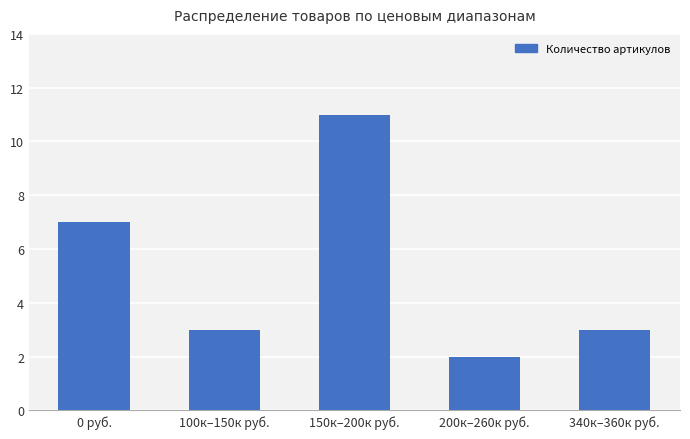

Is it true that the value at 340к–360к руб. is 5?

False